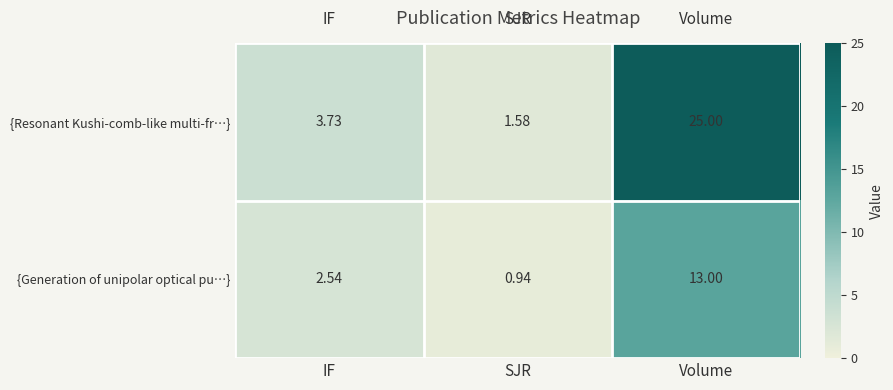

Is the value of {Generation of unipolar optical pu…} at IF greater than the value of {Resonant Kushi-comb-like multi-fr…} at Volume?

No